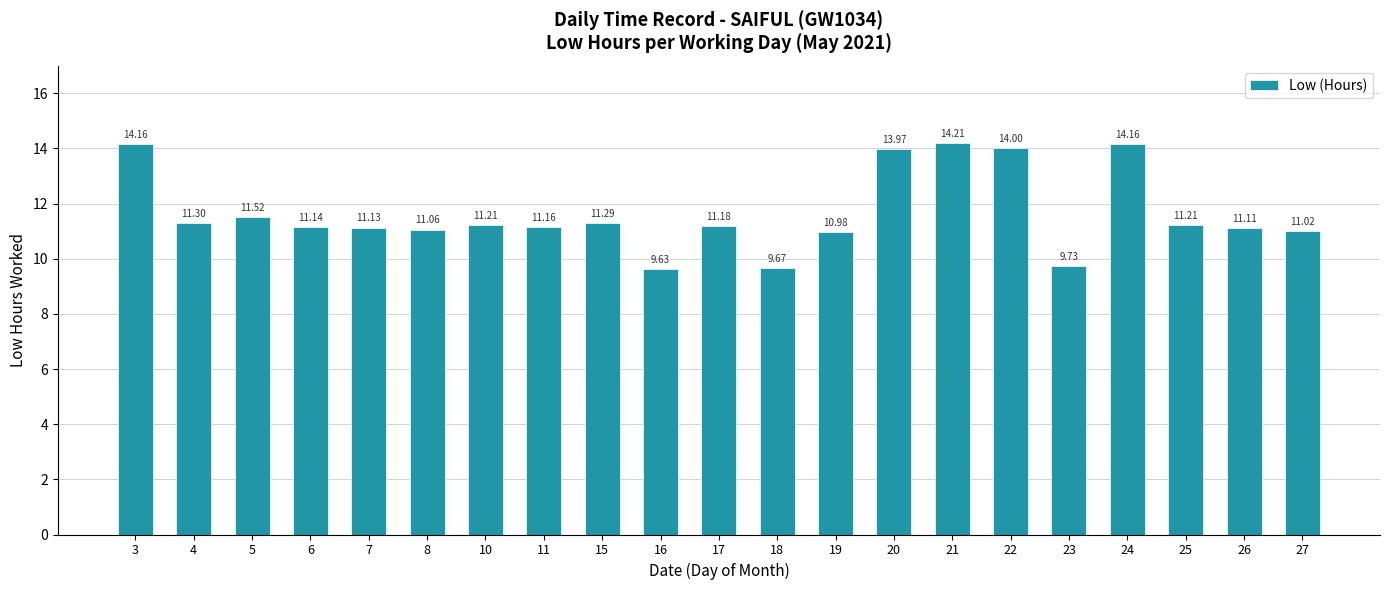

What is the ratio of the value at 18 to the value at 24?

0.7